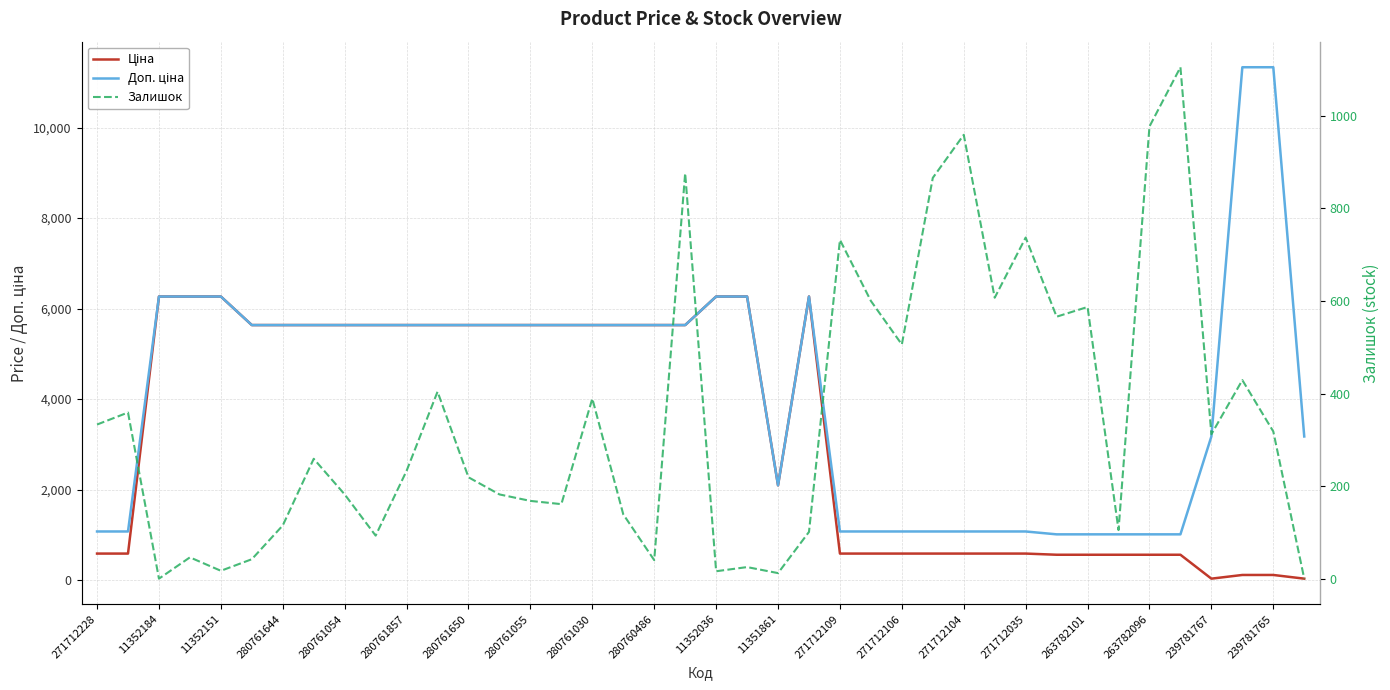

Which series has the largest total across all categories?

Доп. ціна